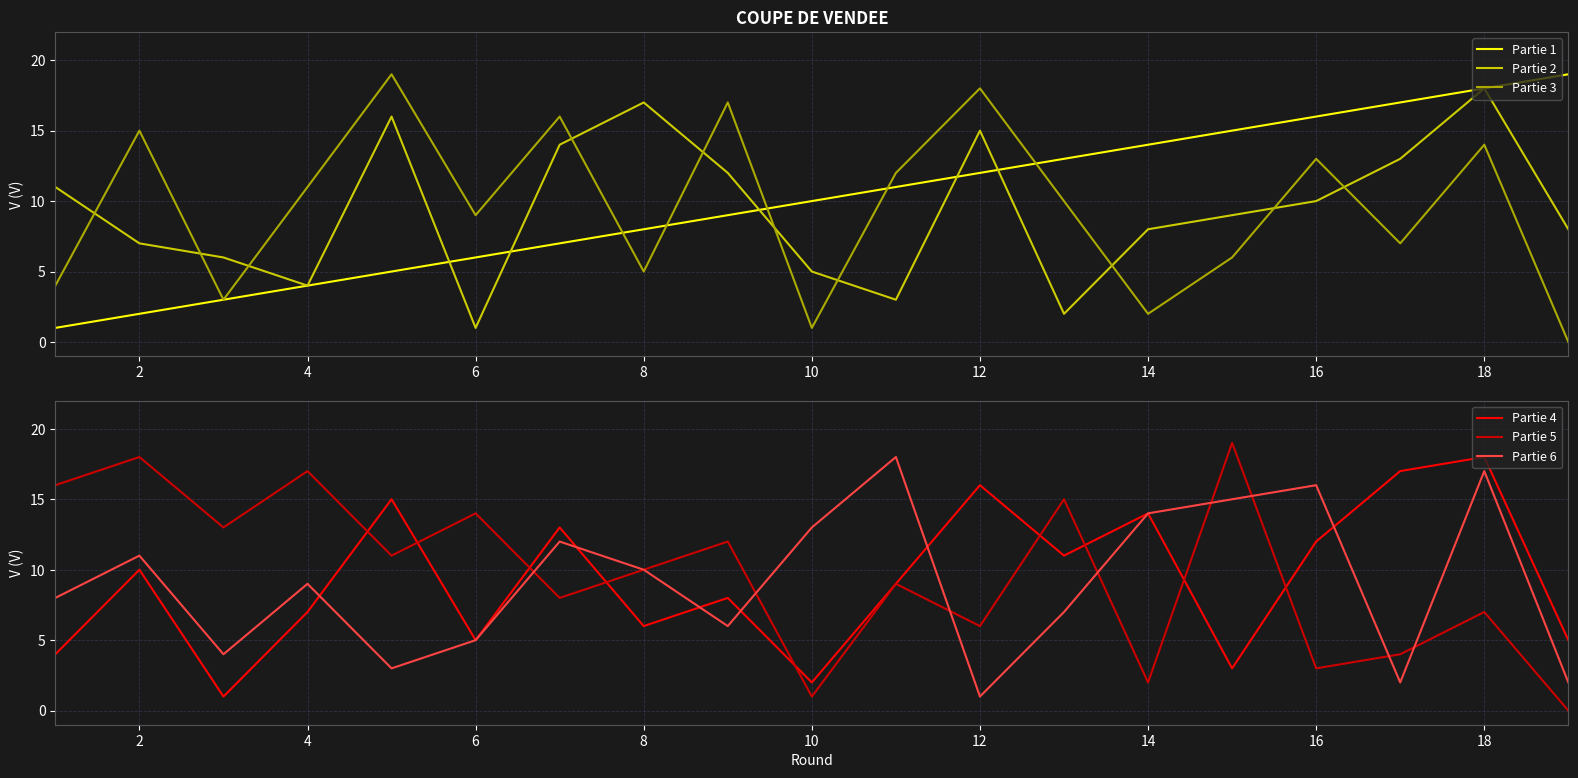

List the series in order of their peak value, lowest first.

Partie 2, Partie 4, Partie 6, Partie 1, Partie 3, Partie 5